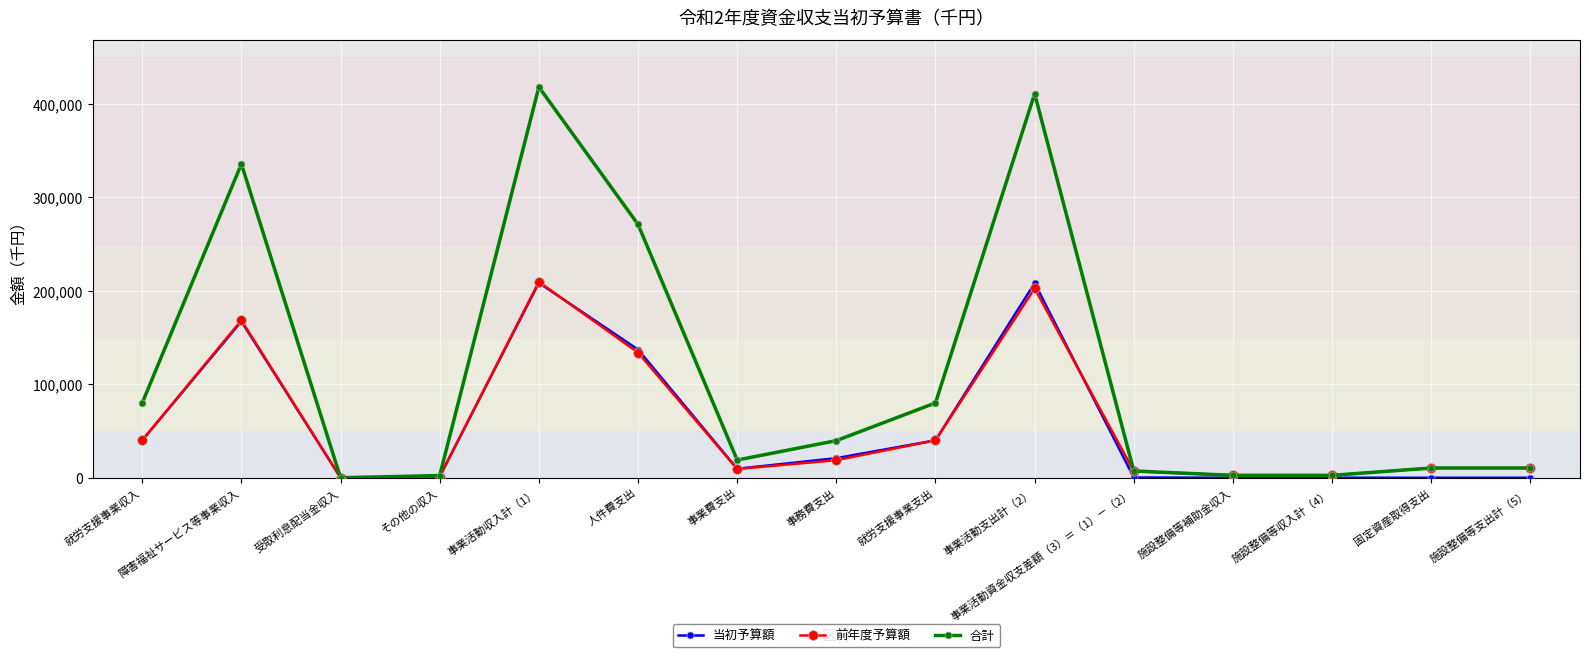

Where does the 合計 series first go above 18888?

就労支援事業収入